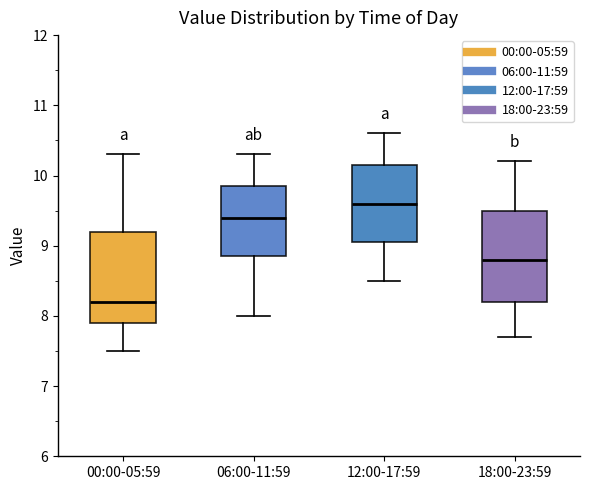

Reading left to right, transcribe this box plot: for each box, give where its median line is, the range the box spans, and where its two whiskers end, as read against the y-axis. The values are not printed on the chart, so give them approximately, as read against the axis.

00:00-05:59: median 8.2, box 7.9 to 9.2, whiskers 7.5 to 10.3
06:00-11:59: median 9.4, box 8.9 to 9.9, whiskers 8.0 to 10.3
12:00-17:59: median 9.6, box 9.1 to 10.2, whiskers 8.5 to 10.6
18:00-23:59: median 8.8, box 8.2 to 9.5, whiskers 7.7 to 10.2